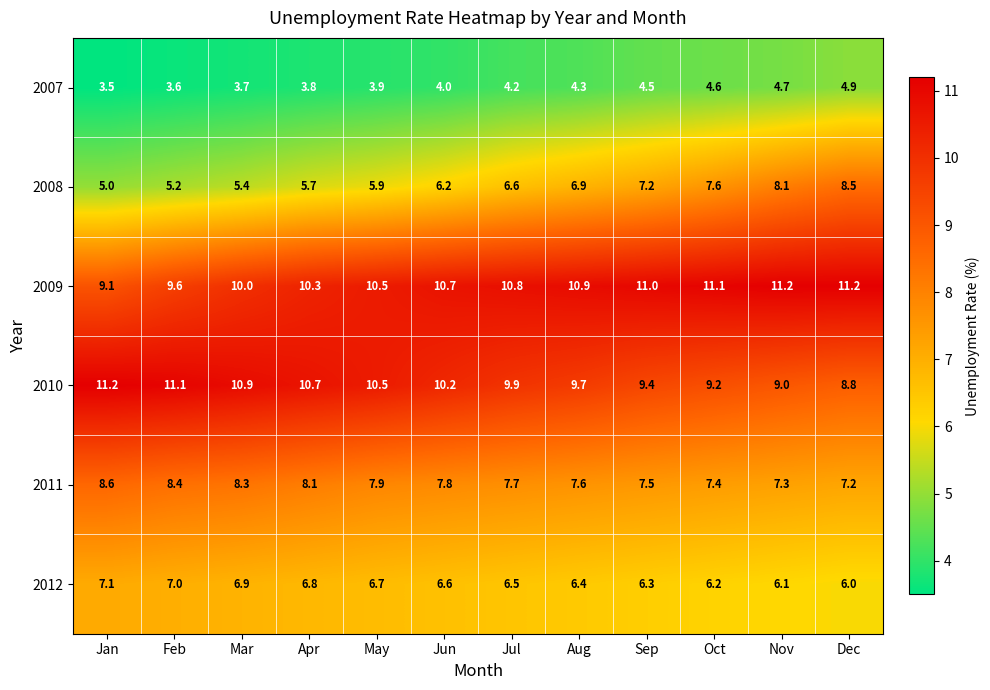

List the labels in order of 2011 value, largest first.

Jan, Feb, Mar, Apr, May, Jun, Jul, Aug, Sep, Oct, Nov, Dec